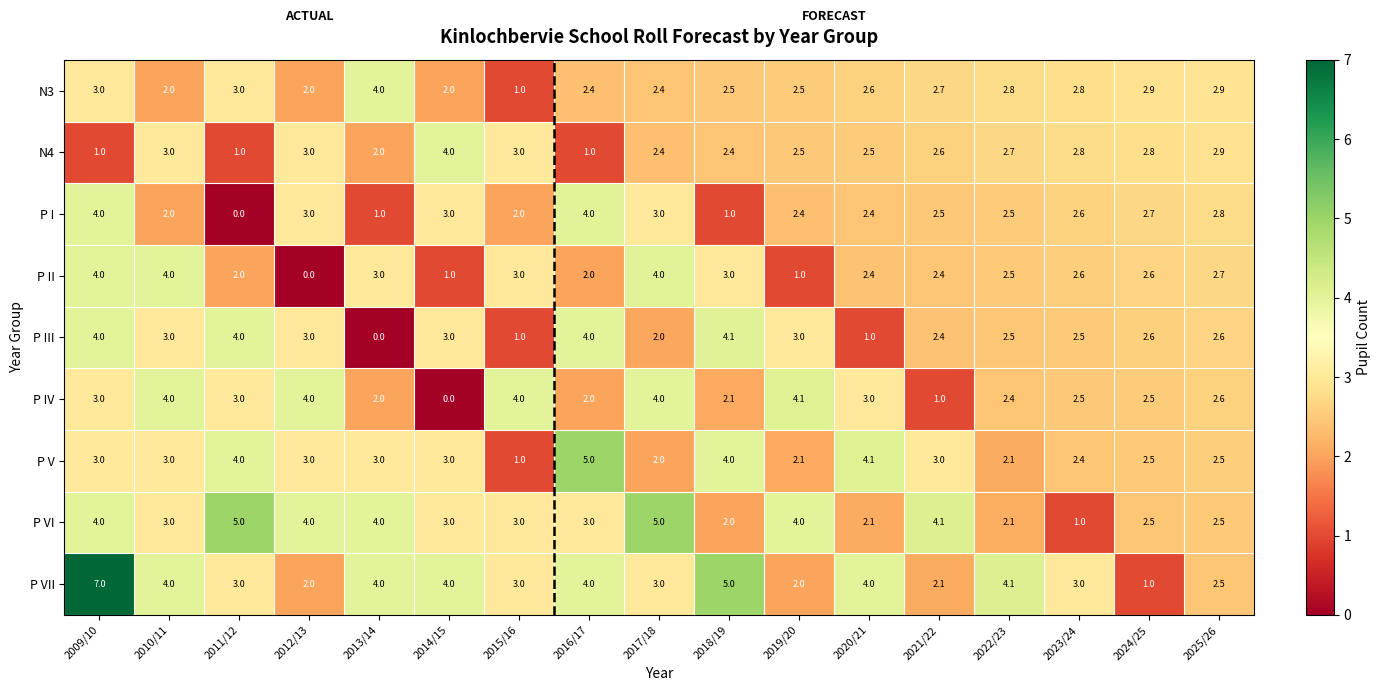

Which series has the largest range (max minus min)?

P VII